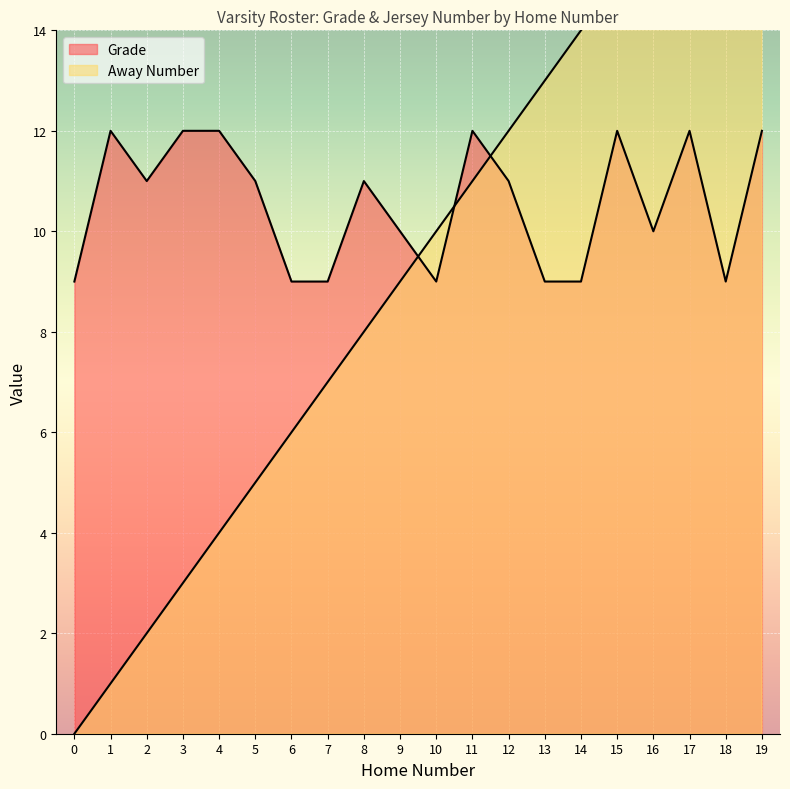

What is the sum of all Away Number values?

190